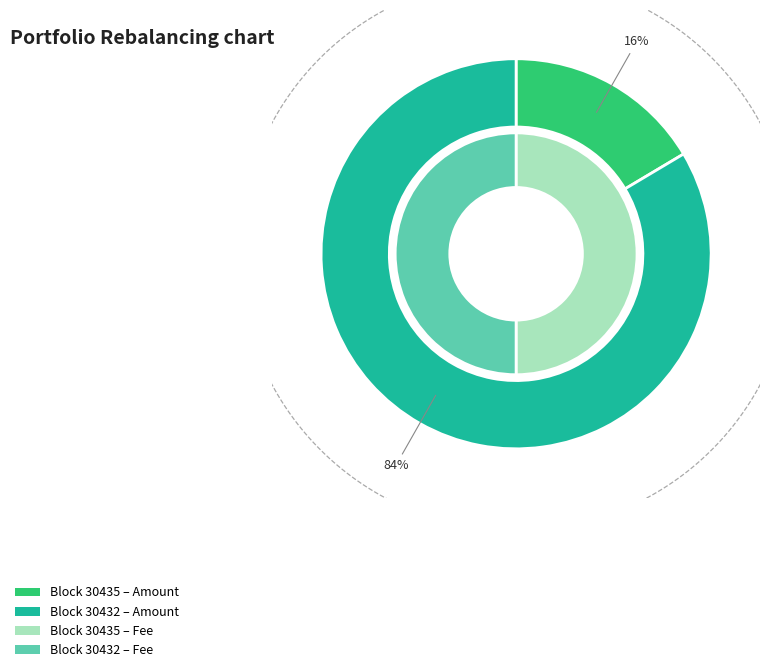

Is there a majority slice in this chart?

Yes